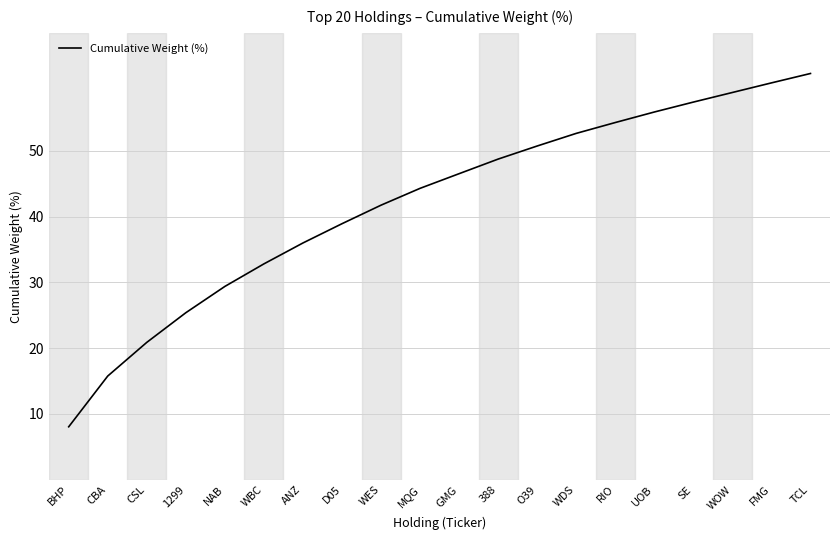

Count the number of categories in the chart.

20